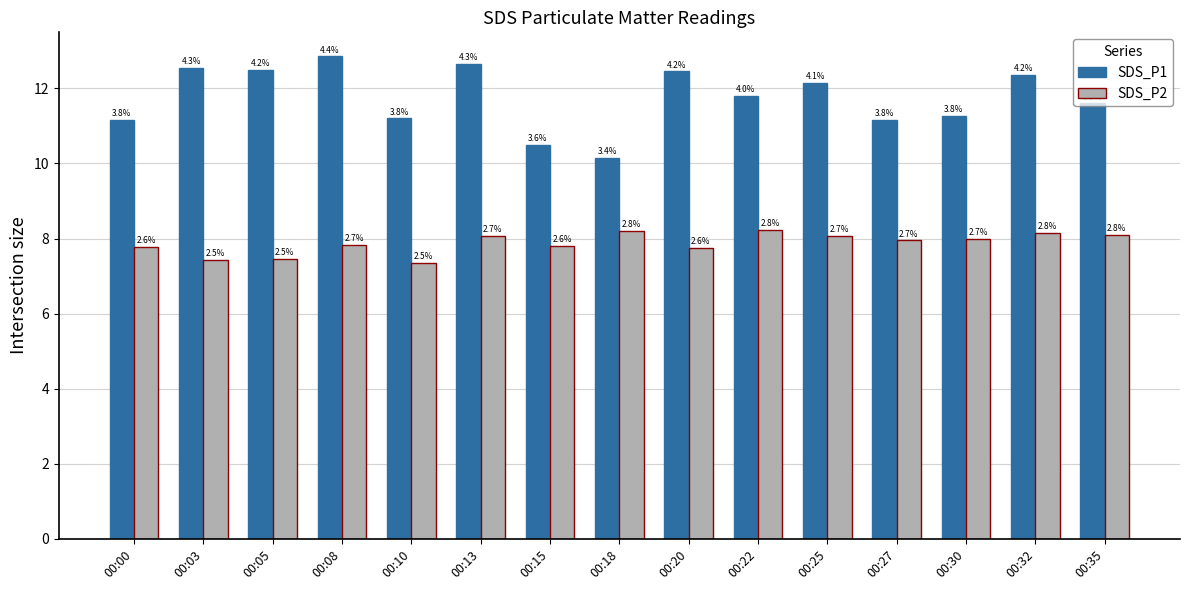

Is it true that SDS_P1 equals 20.4 at 00:35?

False